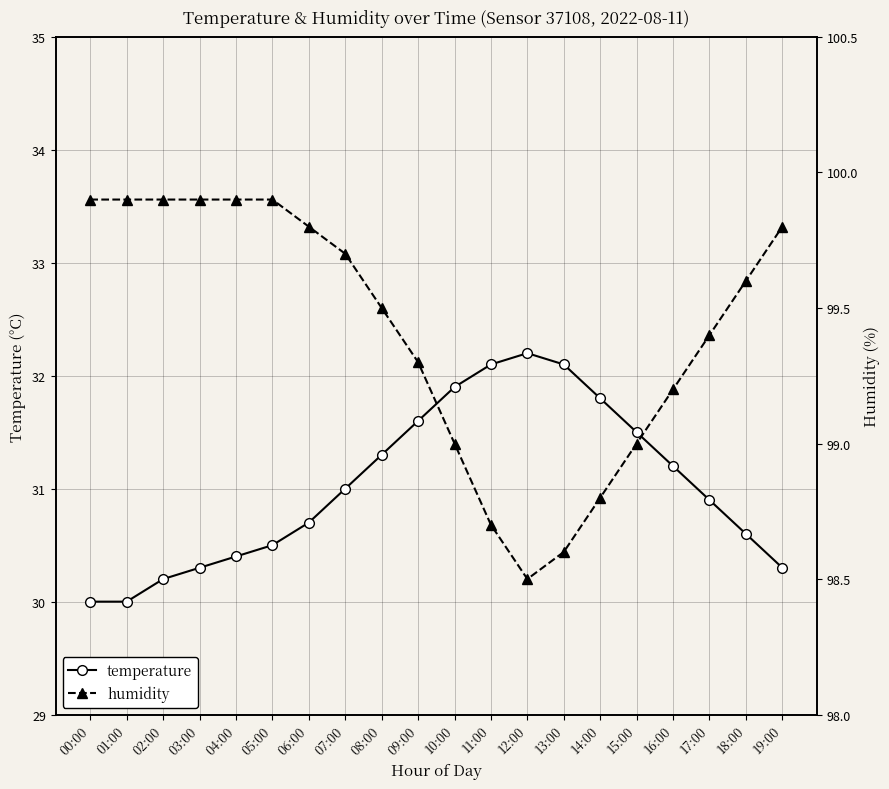

Where does the humidity series first go above 99?

00:00